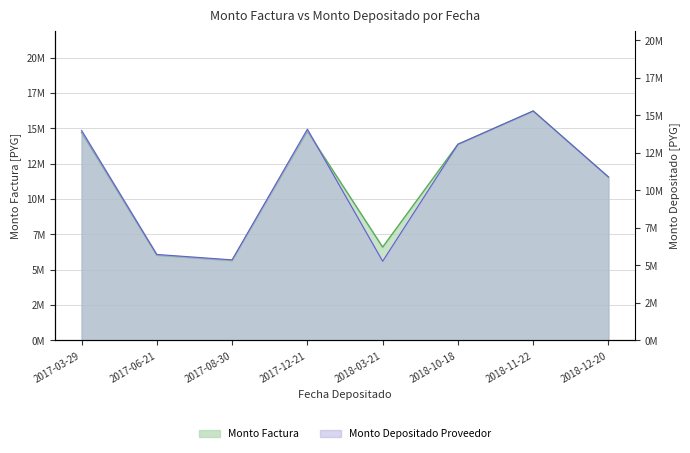

Rank the series at 2017-12-21 from lowest to highest value.

monto_depositado_proveedor, monto_factura